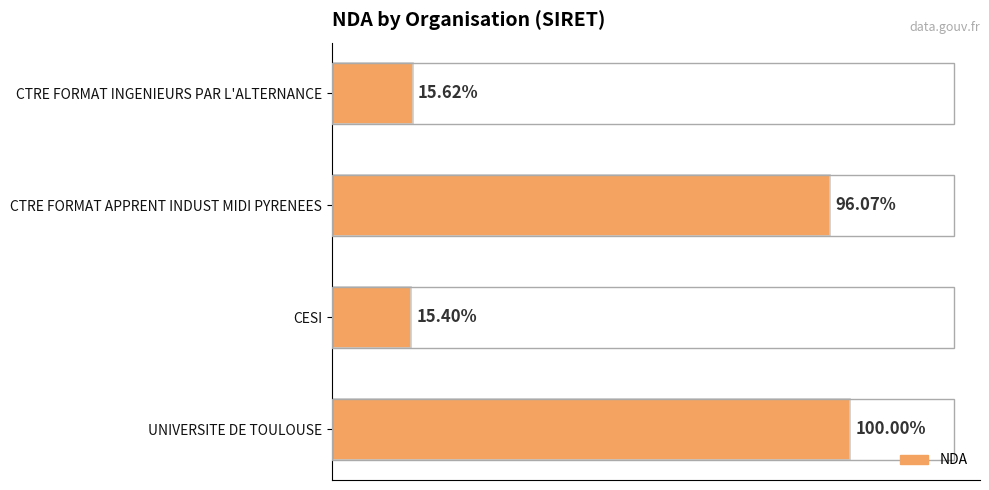

What is the greatest value displayed?

76311365631